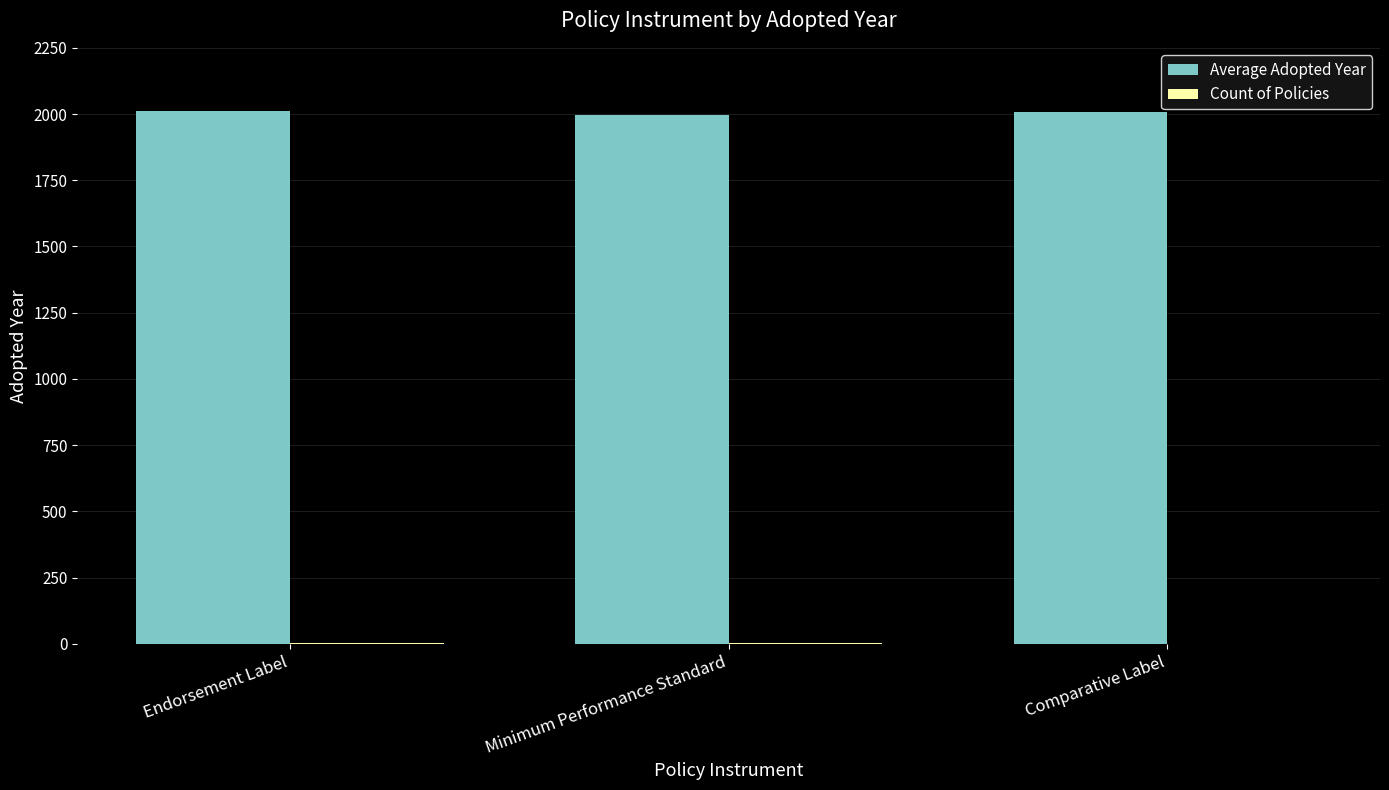

Does the chart contain stacked bars?

No